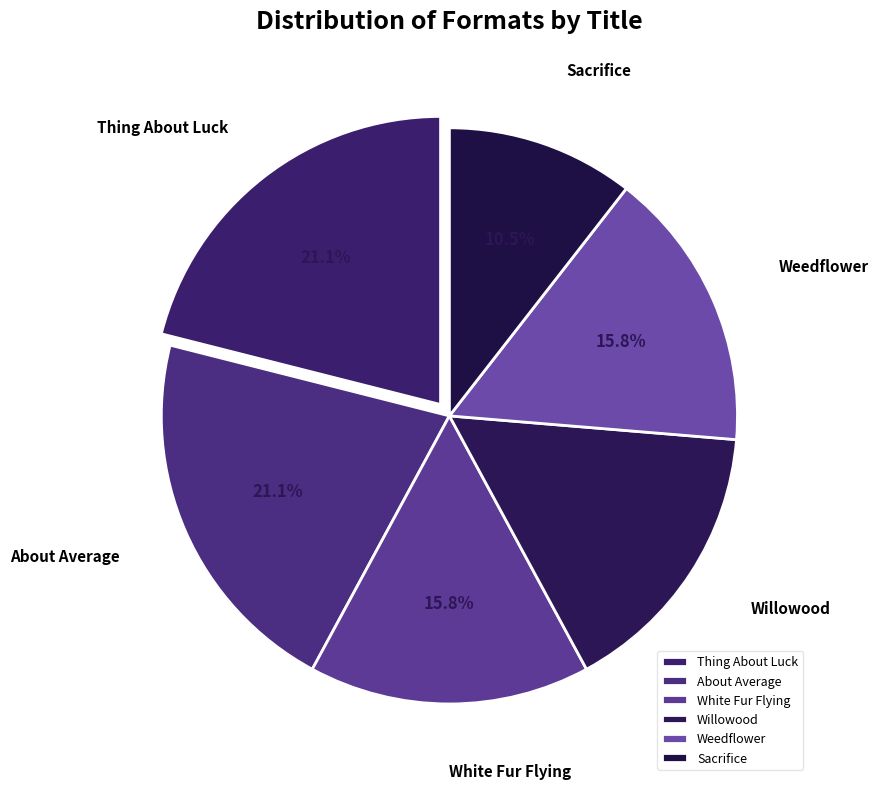

To the nearest percent, what is the difference between the largest and smallest slice percentages?

11%